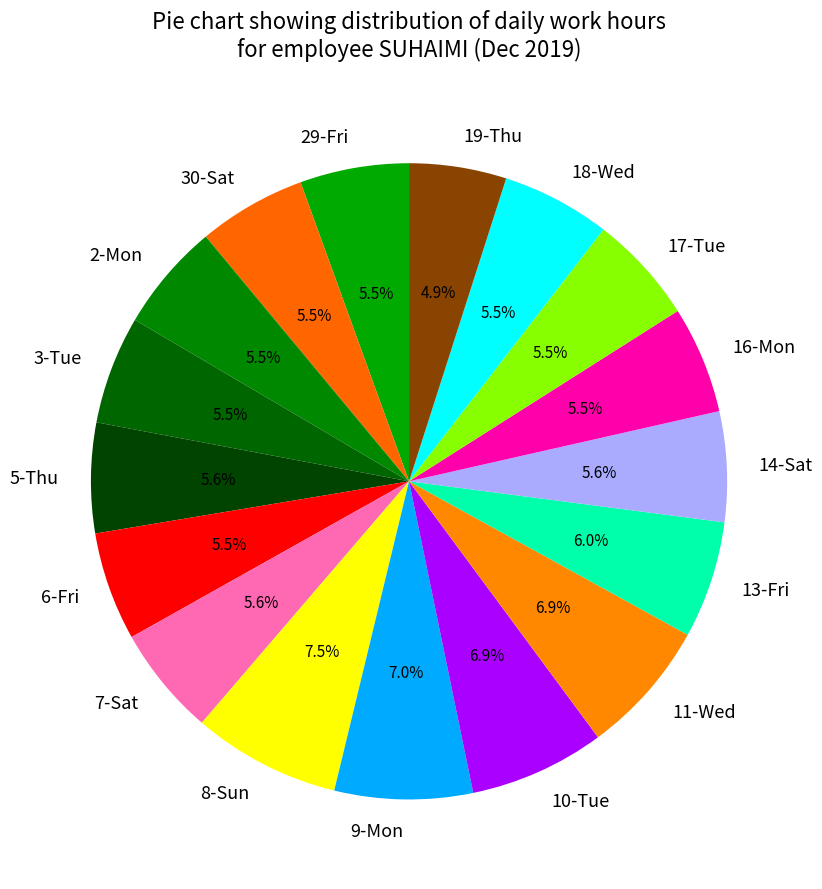

What is the smallest slice in the pie chart?

19-Thu